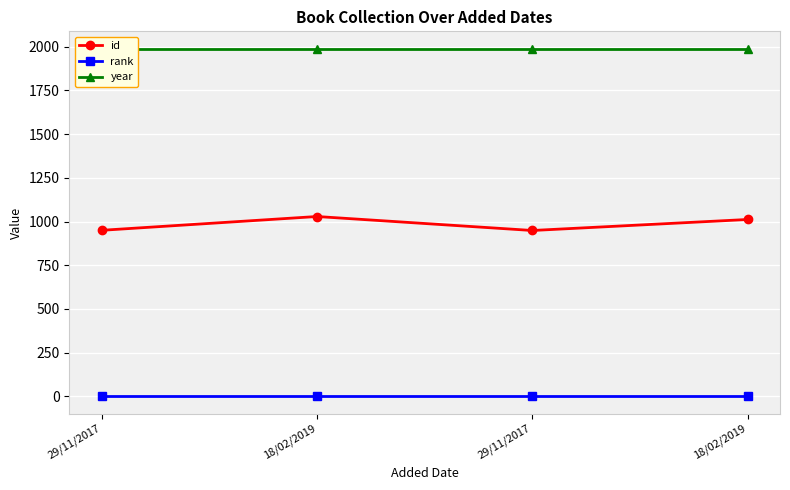

At how many categories does at least one series exceed 1658?

4